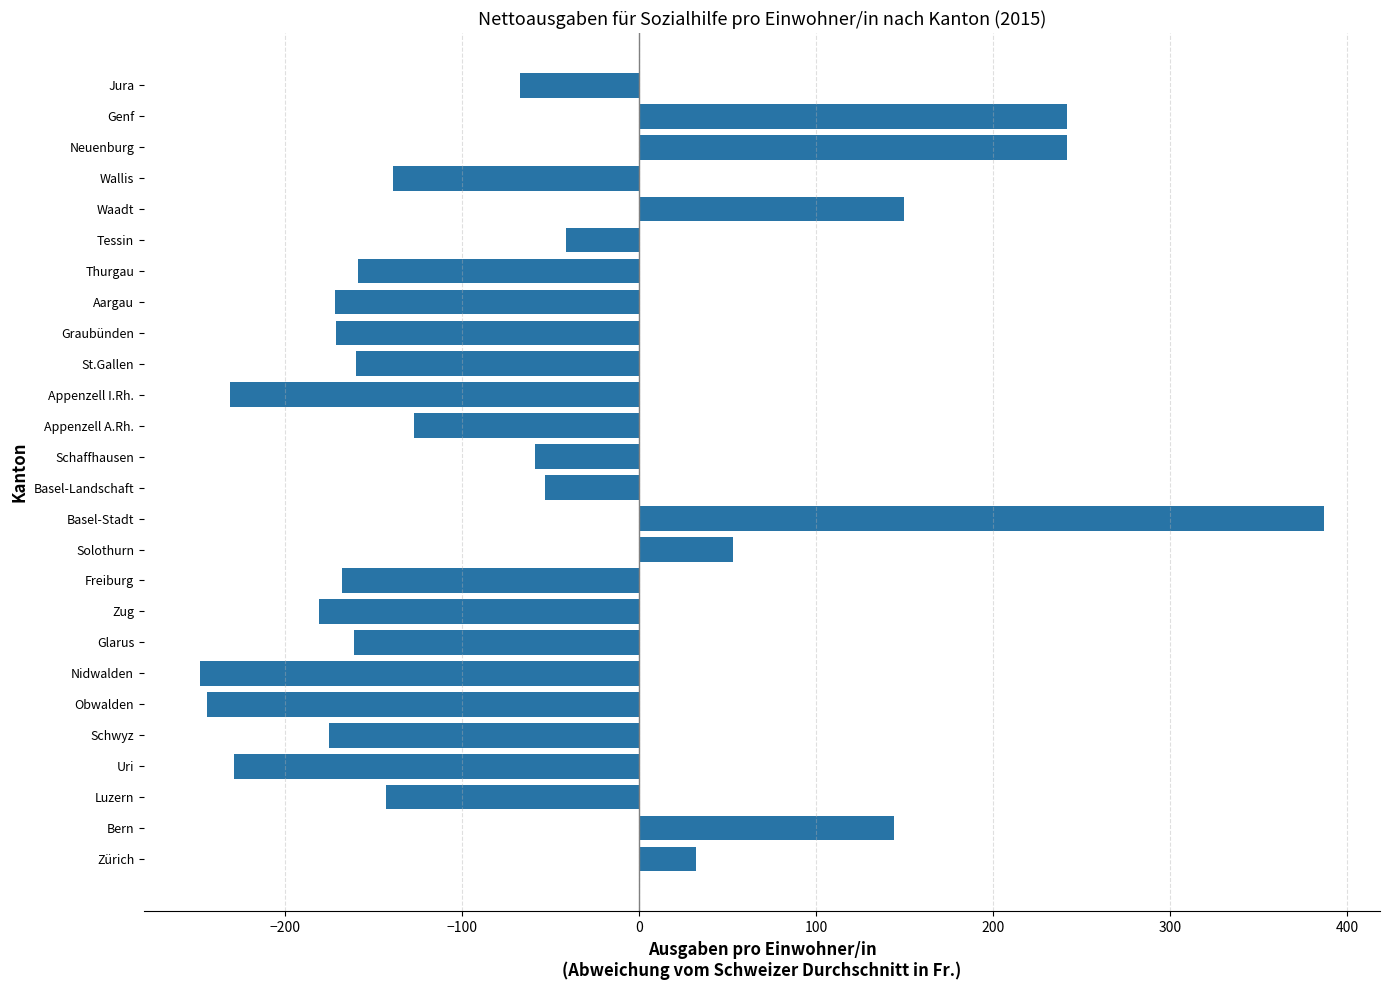

How many bars are there in total?

26